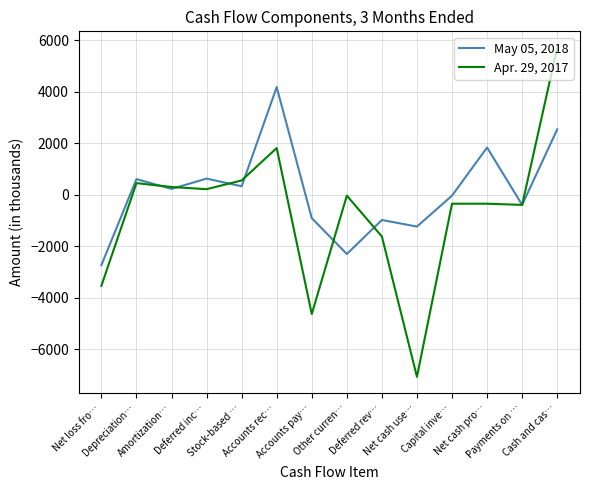

How many distinct data groups are displayed?

2